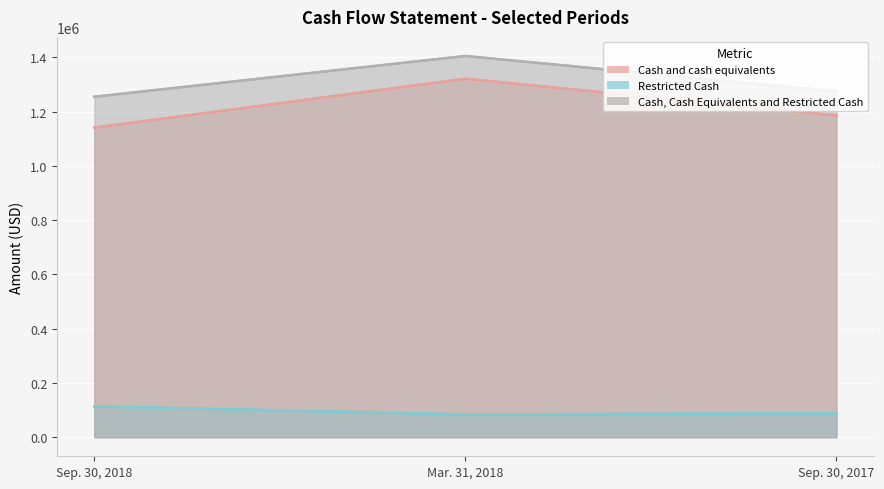

How many series are shown in this chart?

3